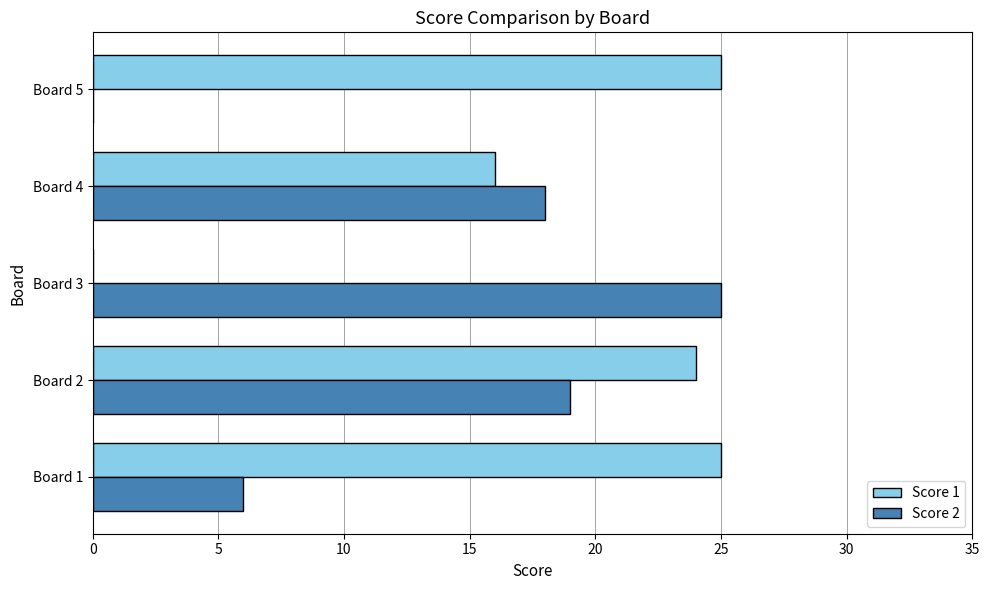

Between Board 2 and Board 4, which series saw the biggest shift?

Score 1